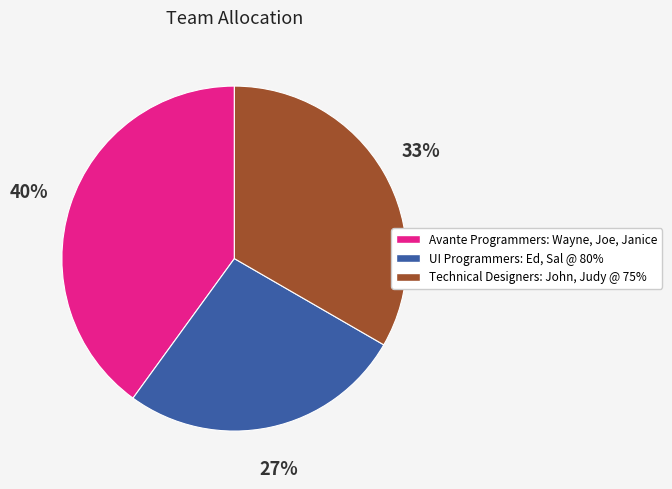

Which category has the biggest portion of the pie?

Avante Programmers: Wayne, Joe, Janice